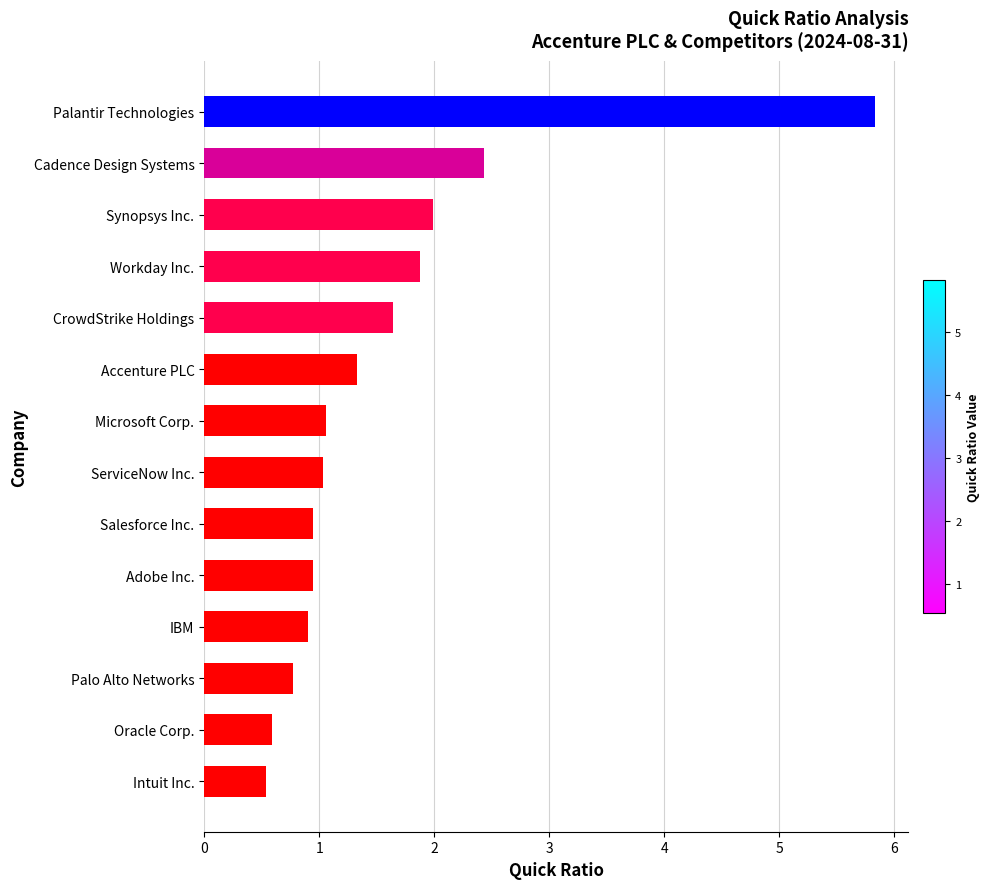

True or false: the data shows 1.4 at ServiceNow Inc..

False